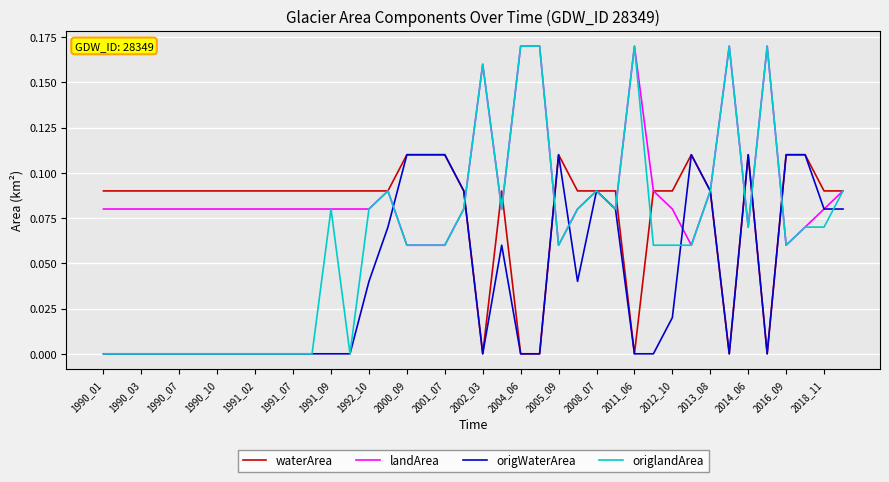

Which series has the largest total across all categories?

landArea